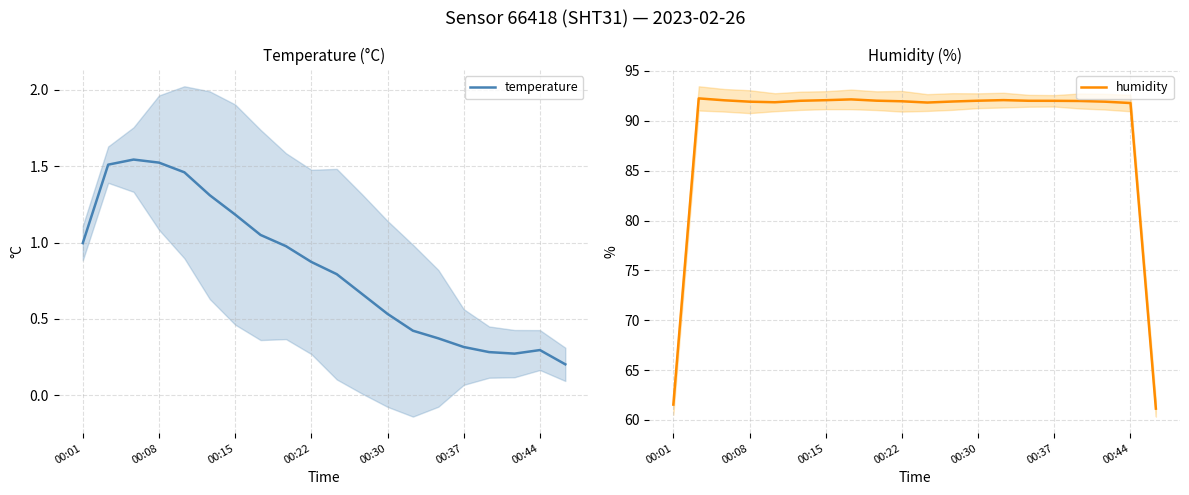

The humidity series shows 91.9 at 00:30. True or false?

True